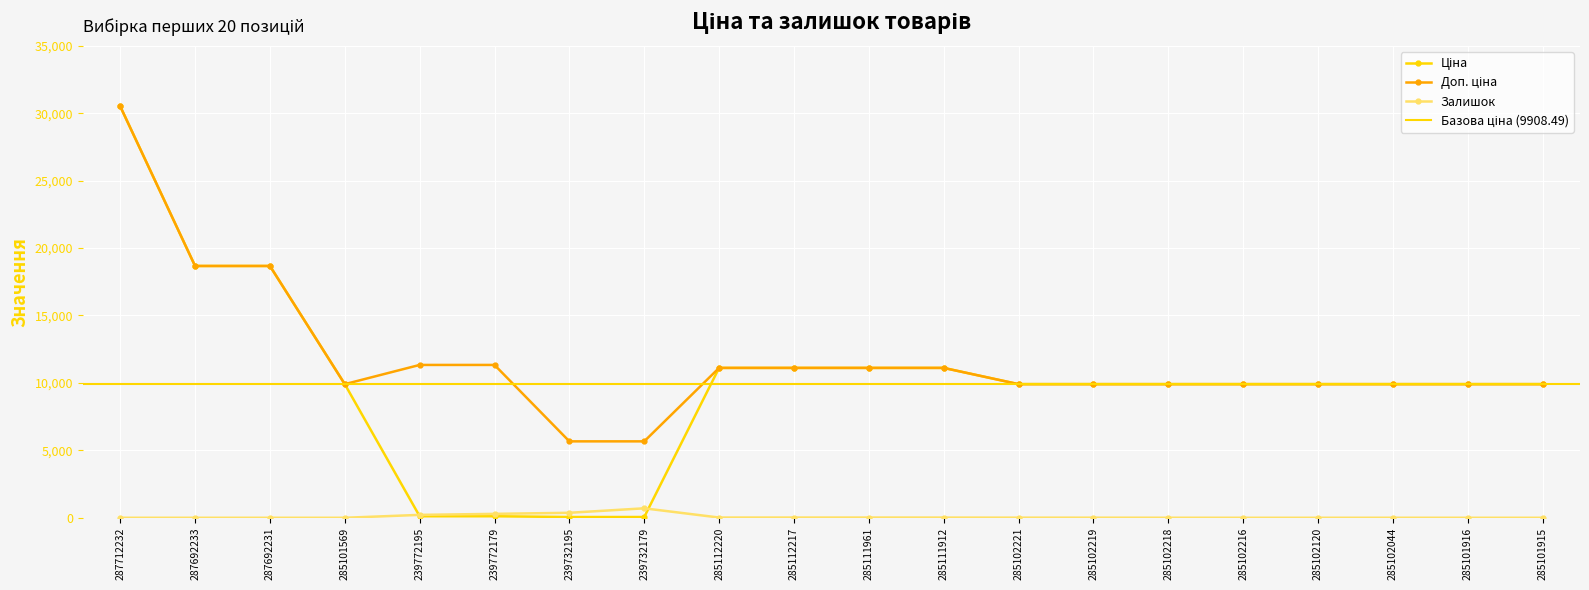

What is the value of the Залишок point at the 11th from the left?

17.0